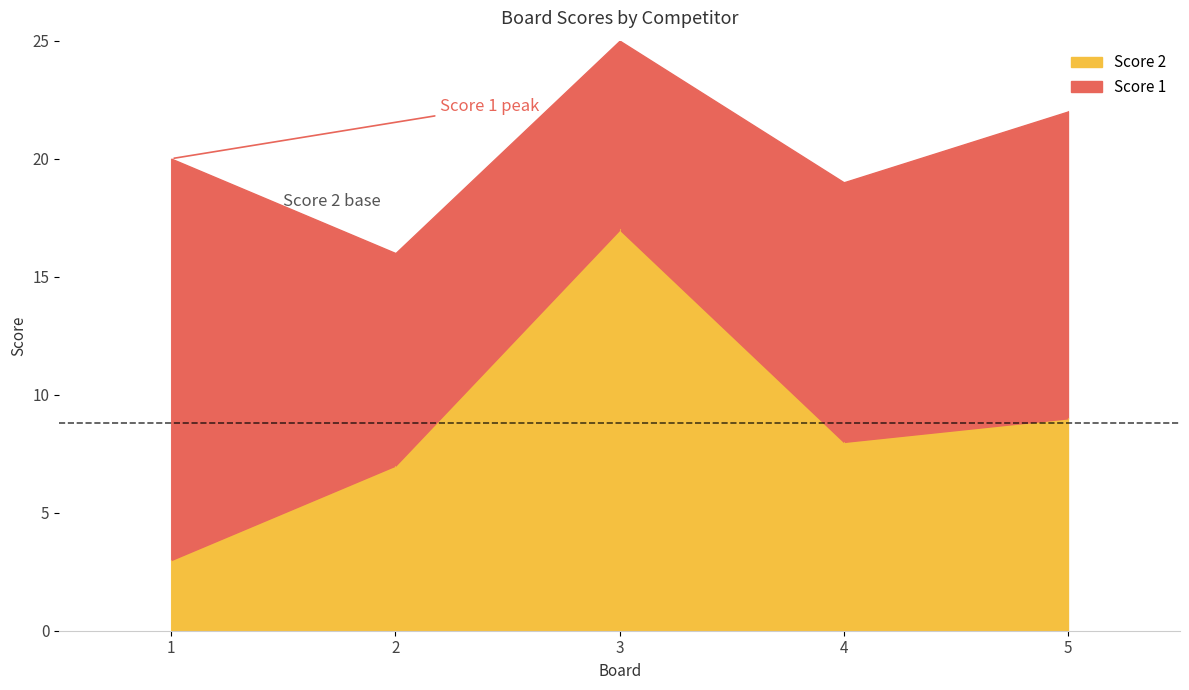

Is the value of Score 2 at 1 greater than the value of Score 1 at 1?

No